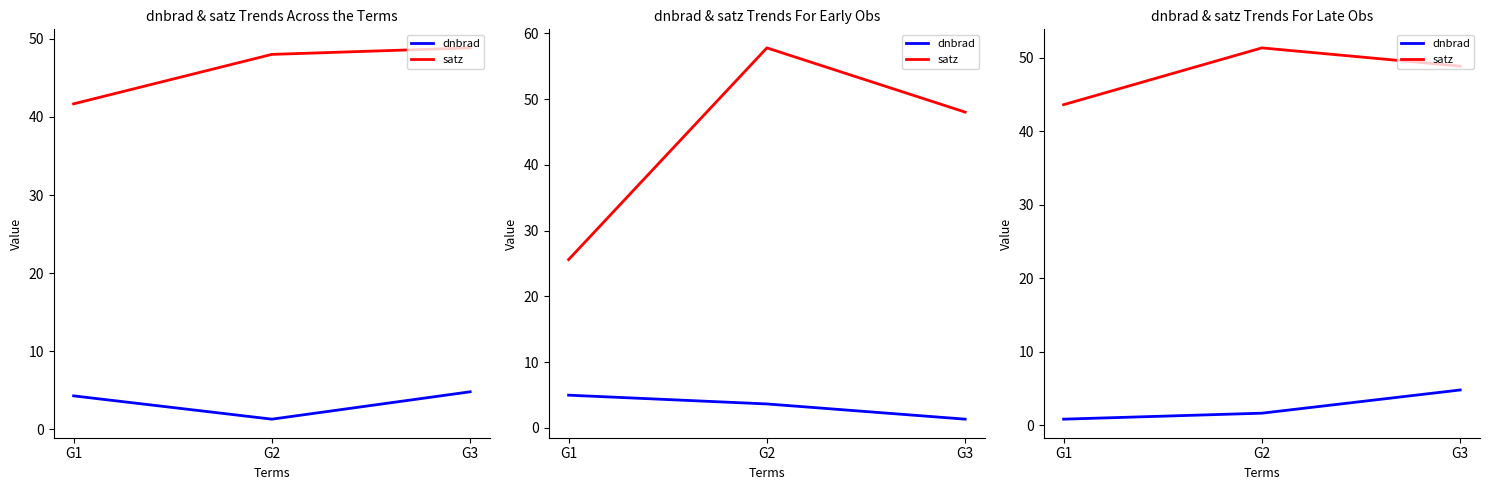

The value of dnbrad at G3 is 4.8. True or false?

True